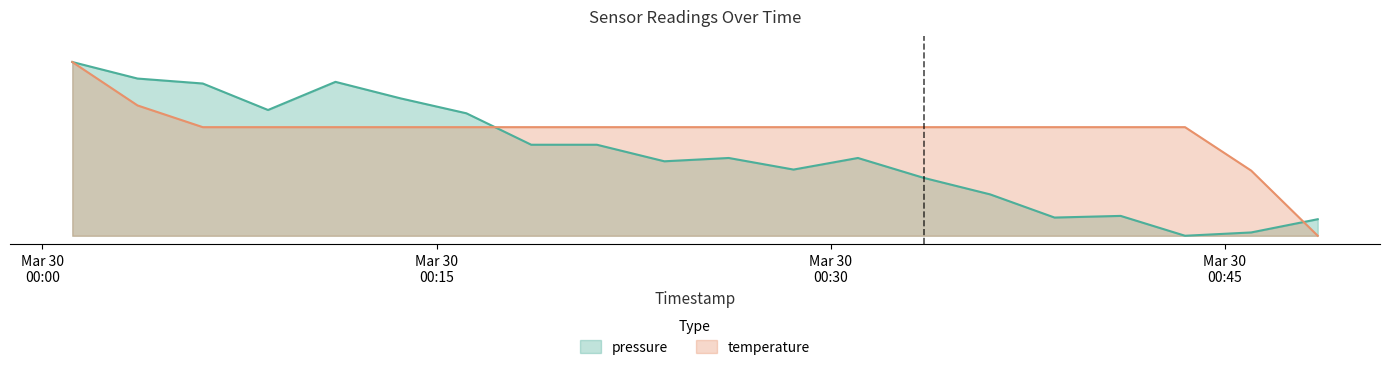

Does the chart display data point markers on the line(s)?

No